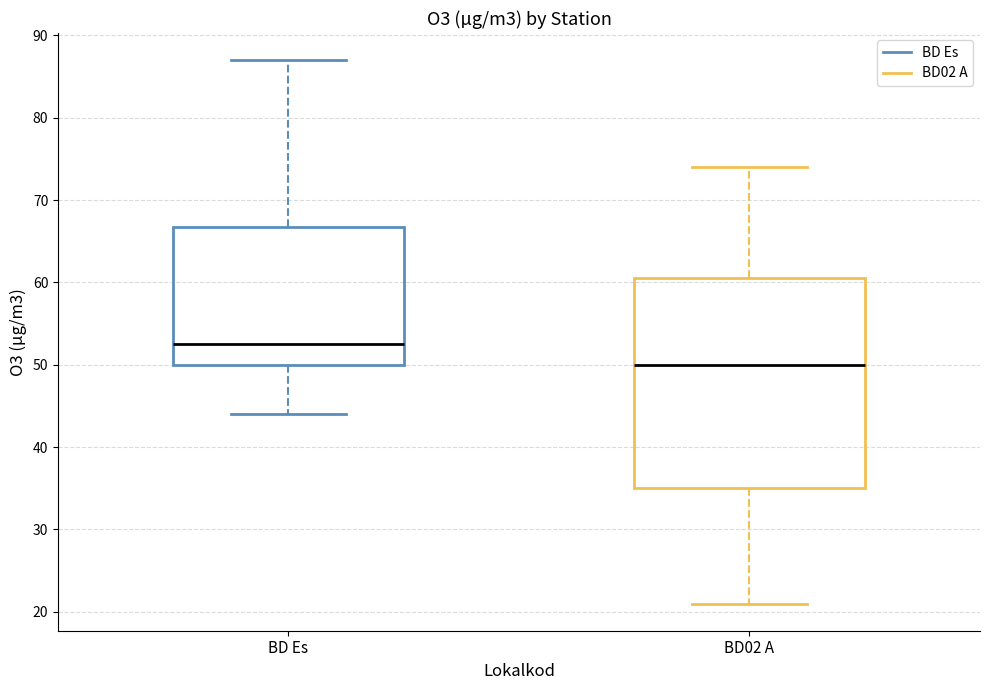

Reading left to right, transcribe this box plot: for each box, give where its median line is, the range the box spans, and where its two whiskers end, as read against the y-axis. The values are not printed on the chart, so give them approximately, as read against the axis.

BD Es: median 53, box 50 to 67, whiskers 44 to 87
BD02 A: median 50, box 35 to 61, whiskers 21 to 74